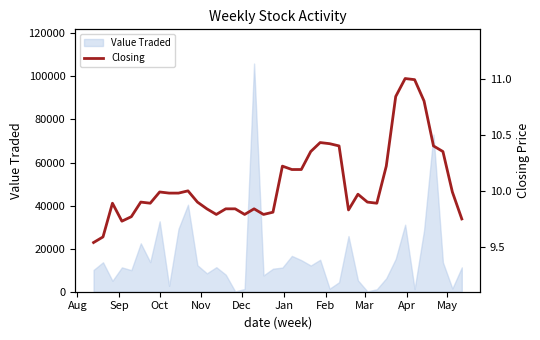

What is the highest value of the Value Traded series?

105972